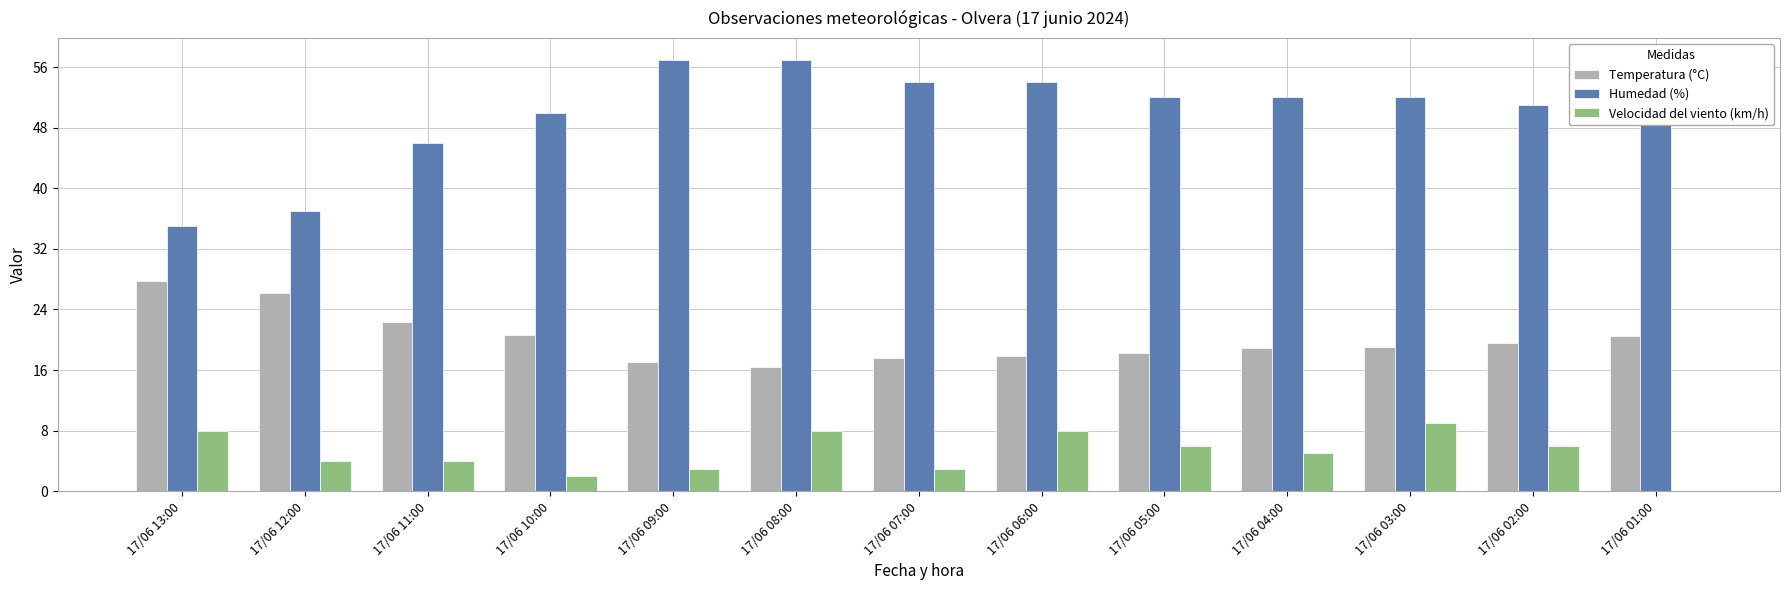

What are all the series names shown in the legend?

Temperatura (°C), Humedad (%), Velocidad del viento (km/h)